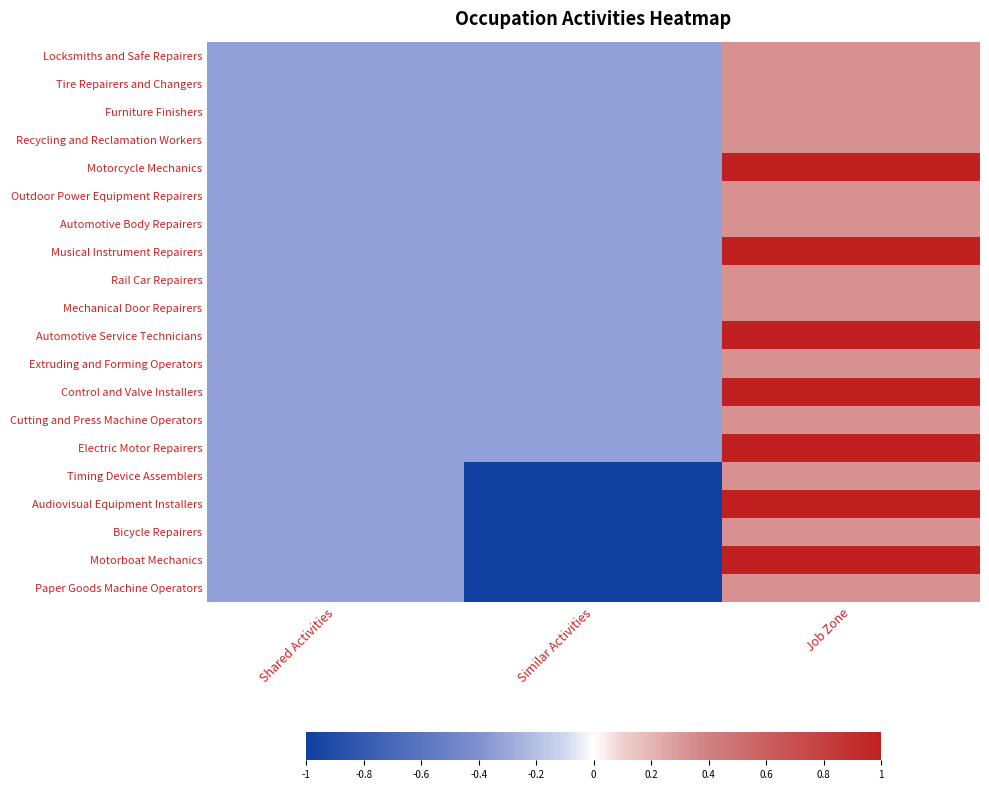

Which label corresponds to the smallest value in the chart?

Similar Activities